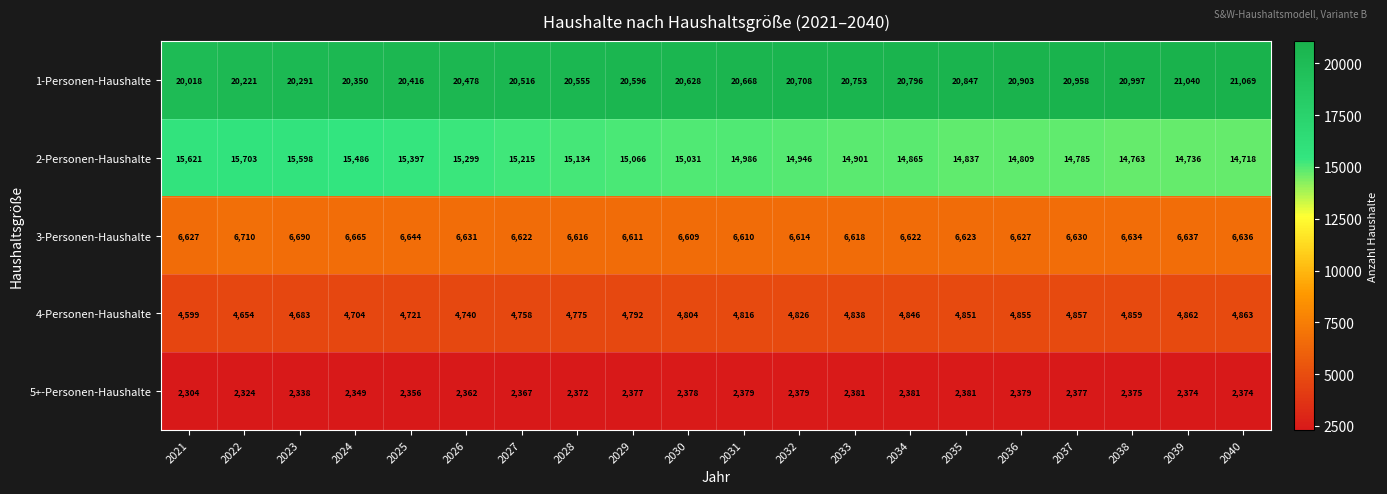

What is the smallest value displayed?

2304